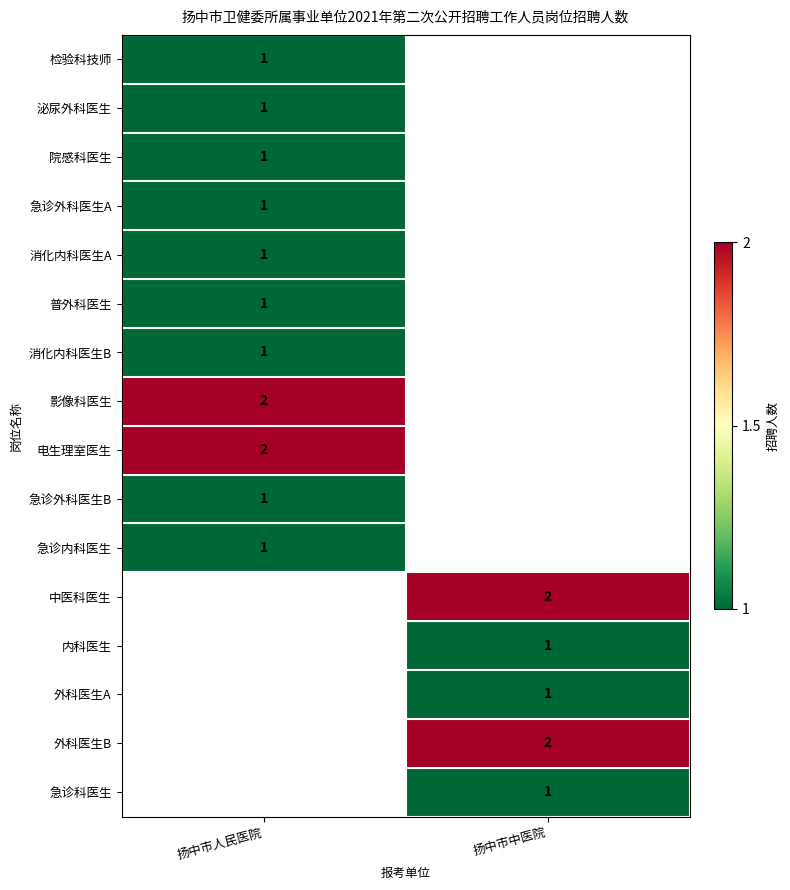

Is the value of 普外科医生 at 扬中市人民医院 greater than the value of 中医科医生 at 扬中市中医院?

No